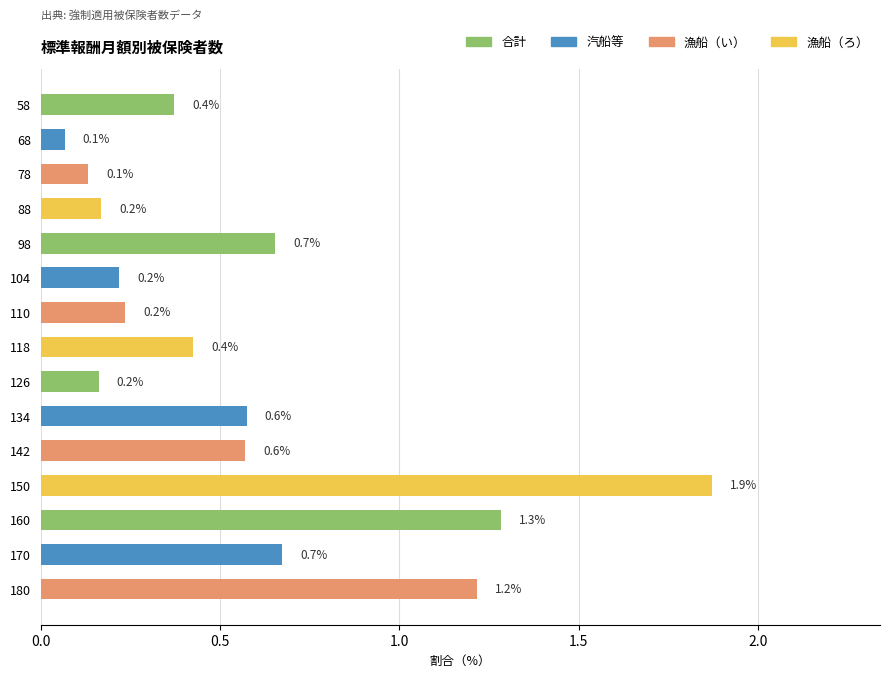

The chart shows a value of 0.3 at 126. True or false?

False